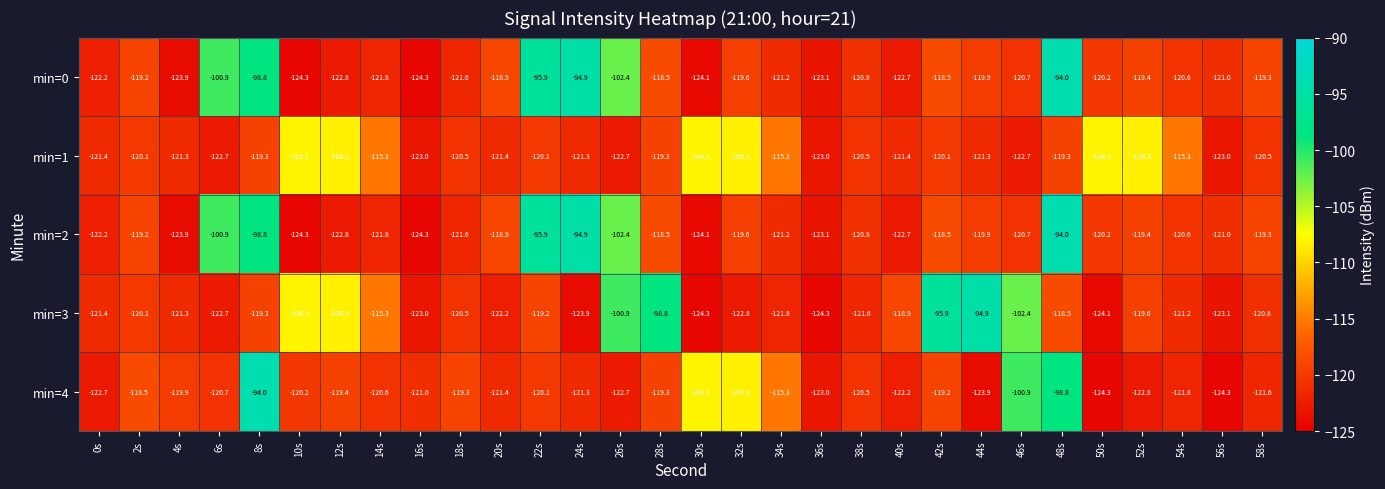

At which category is the sum across all series the highest?

48s